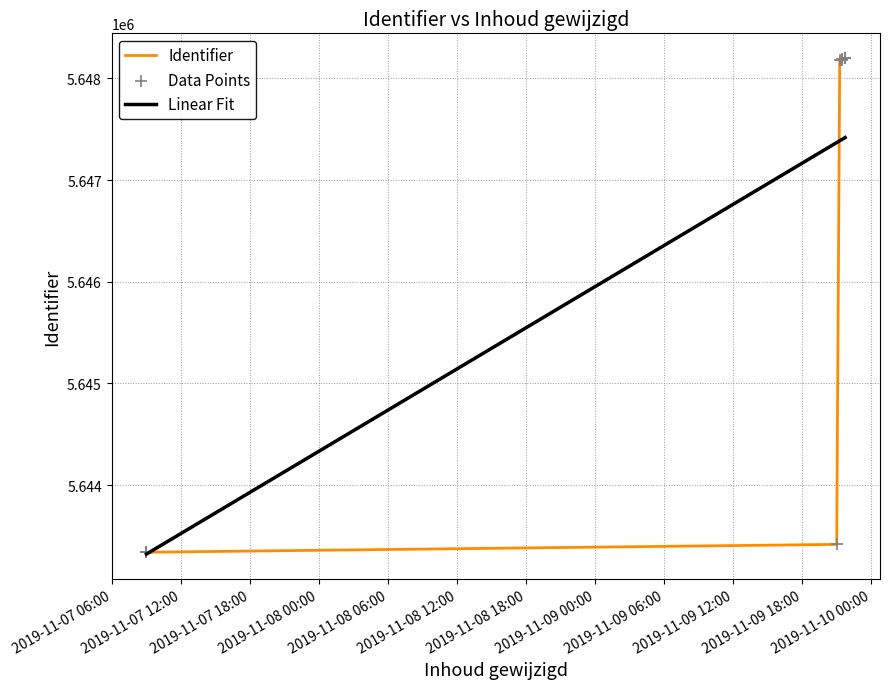

Which series contains the highest Y value?

Identifier